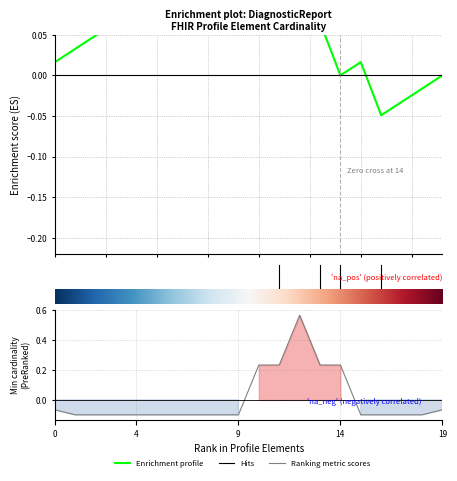

Is it true that Ranking metric scores equals 0.2 at 14?

True